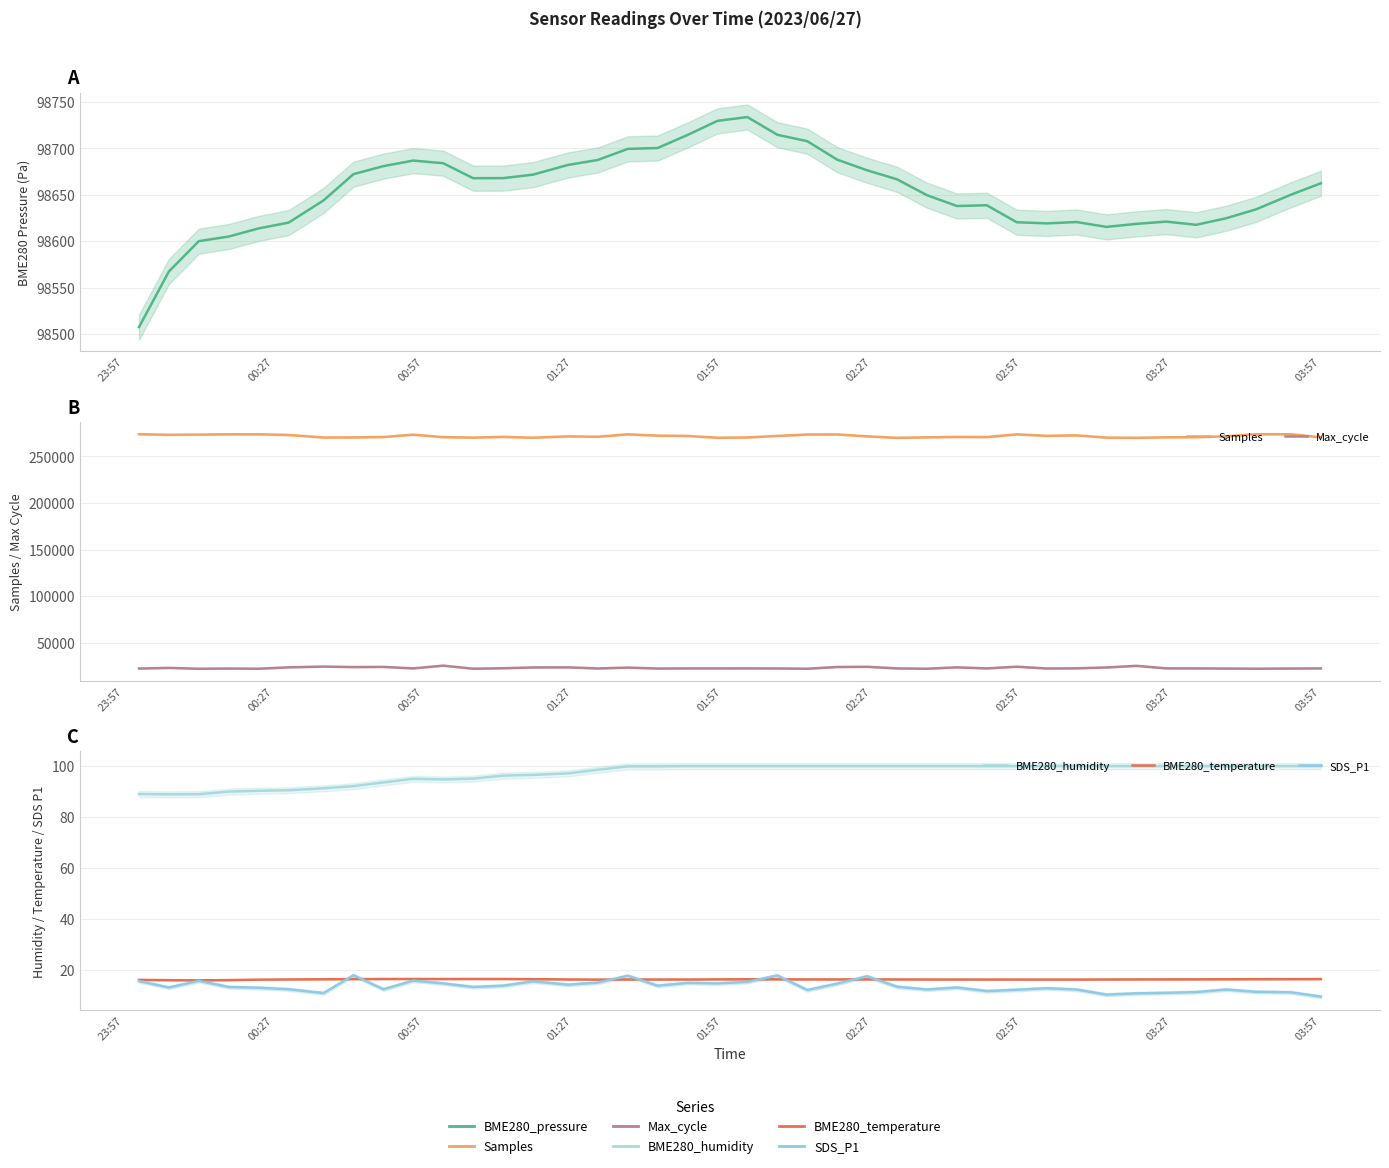

In BME280_temperature, how many points are higher than both neighbors (excluding endpoints)?

4